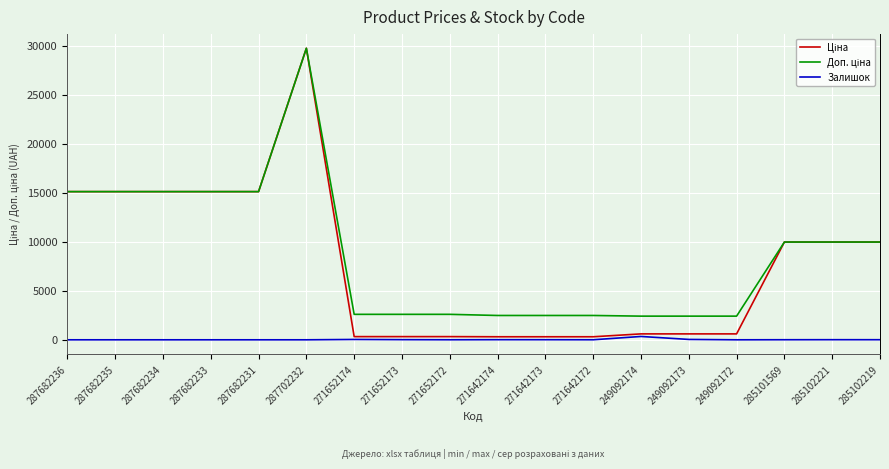

What is the spread (max minus min) of values at 287682231?

15120.0